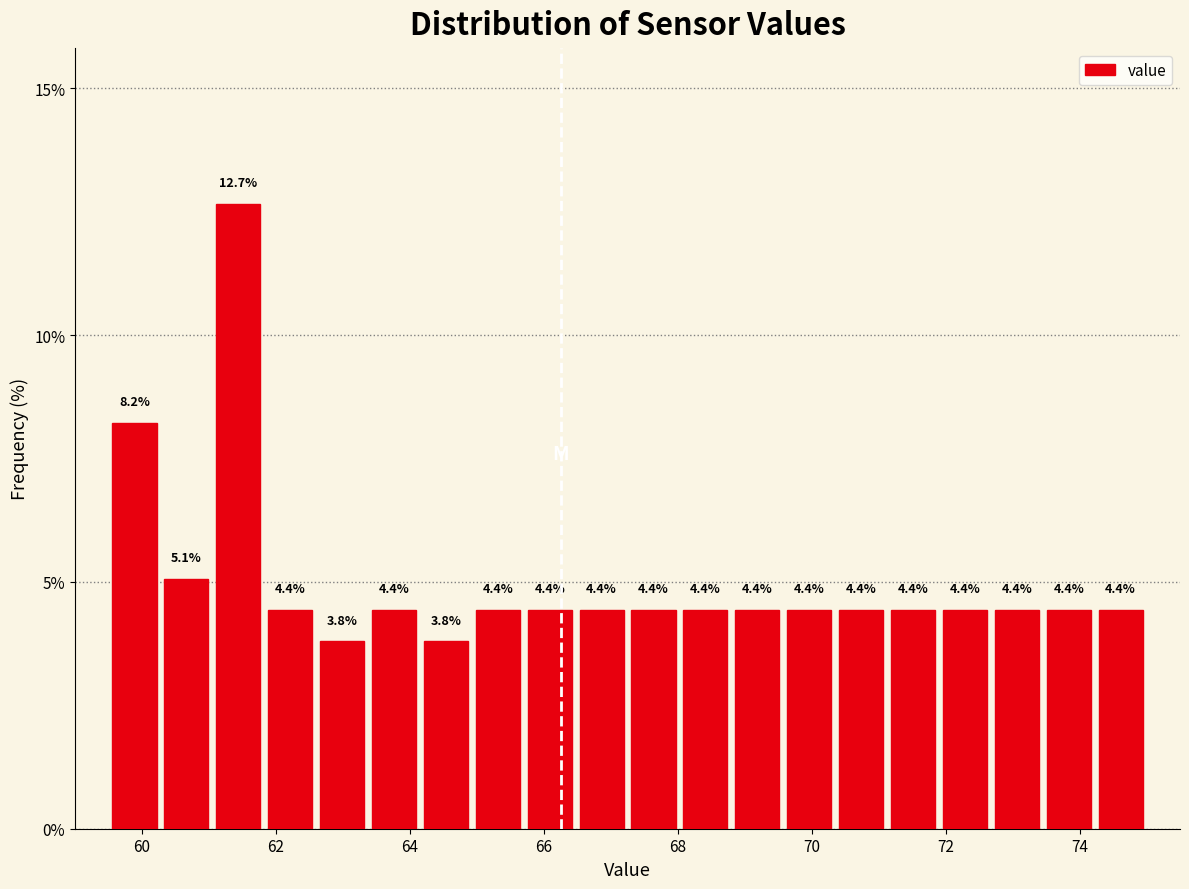

Read against the x-axis, roughly where is the centre of the tallest bar?

61.4